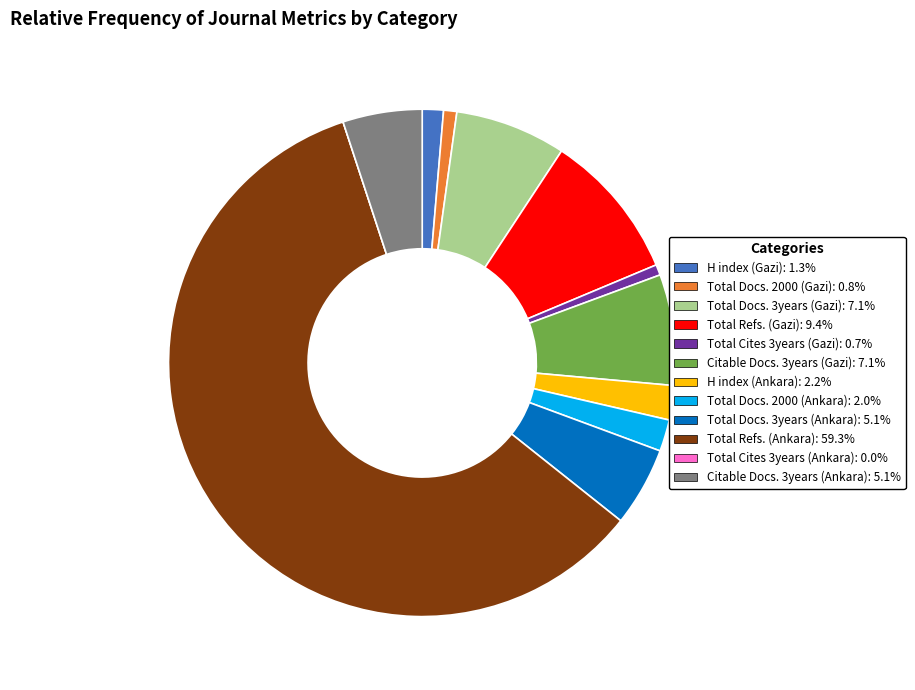

Do H index (Ankara) and H index (Gazi) together represent more than half of the pie?

No